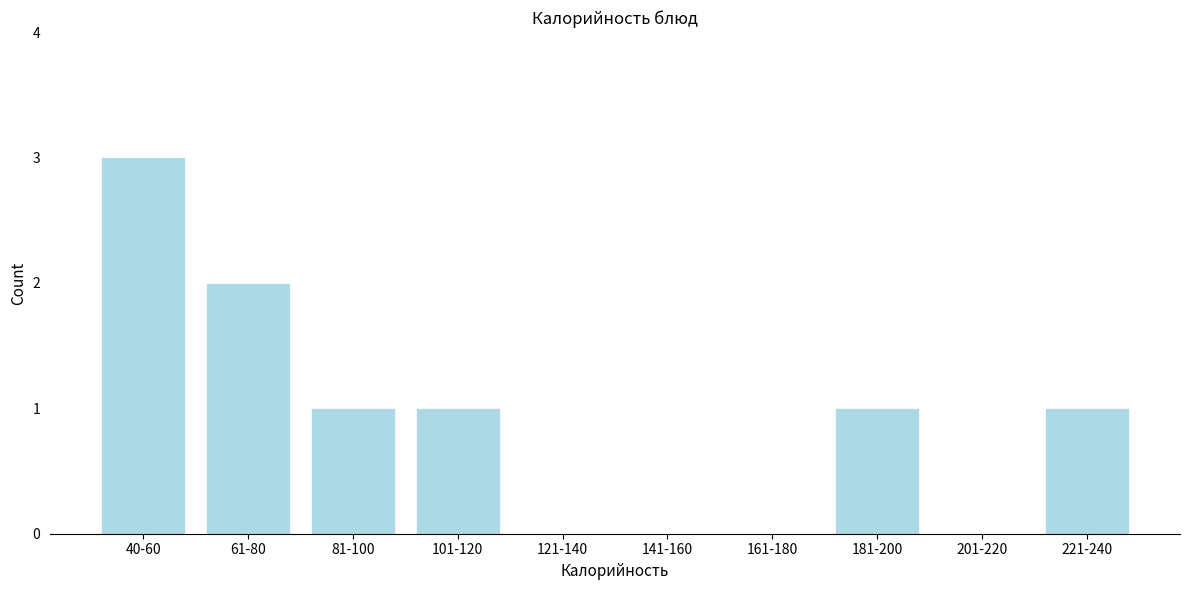

Reading right to left, transcribe all the data shown in this chart.

221-240=1	201-220=0	181-200=1	161-180=0	141-160=0	121-140=0	101-120=1	81-100=1	61-80=2	40-60=3